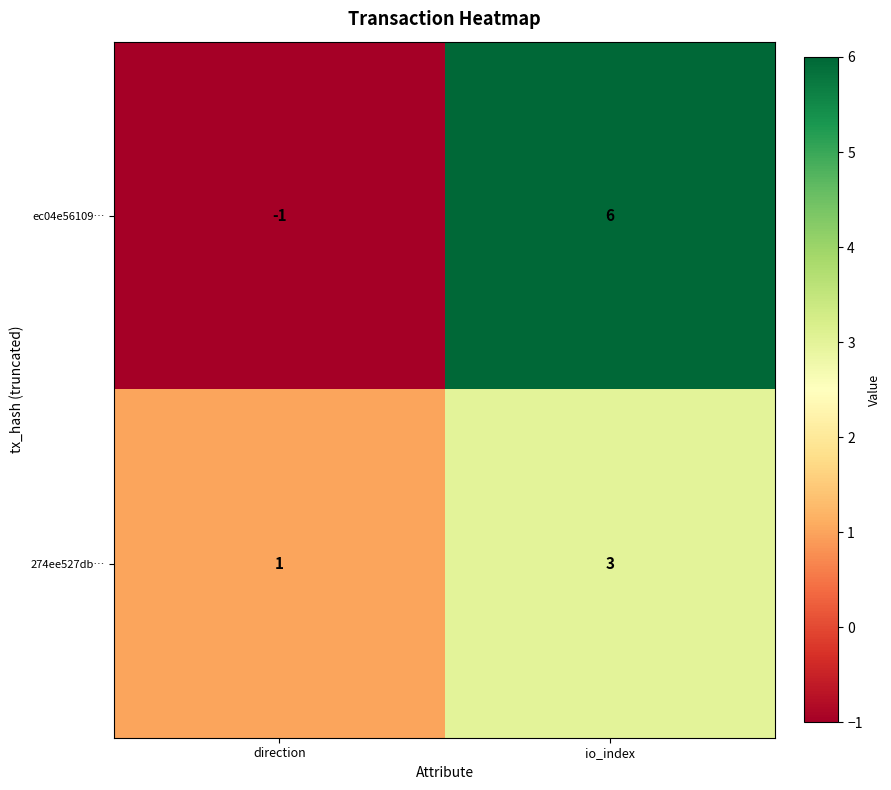

At how many categories does at least one series exceed 2?

1